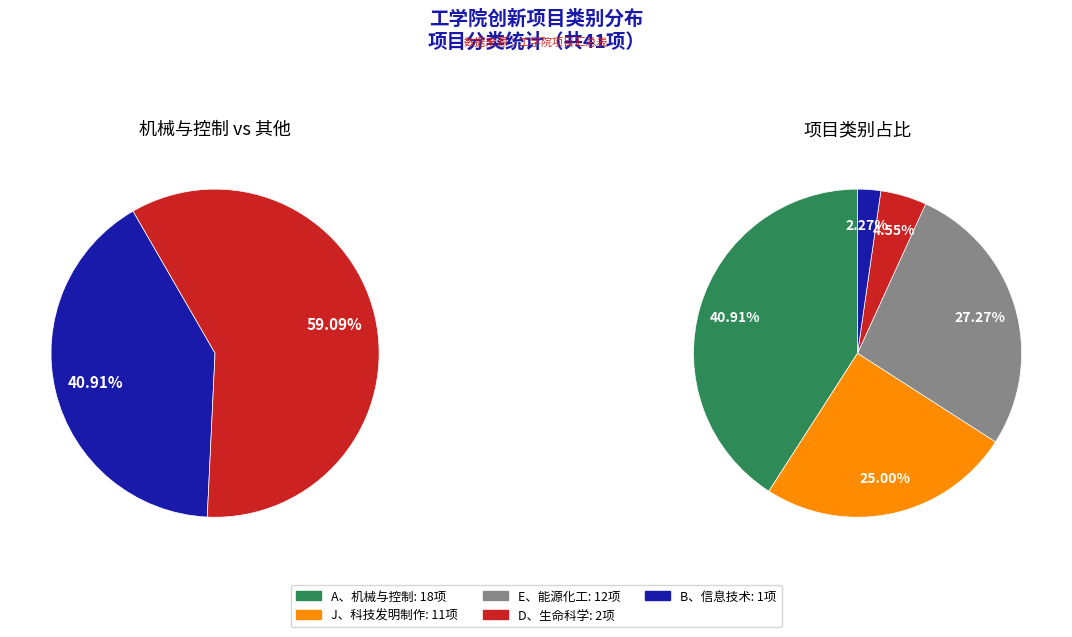

Combined, what portion of the pie is A、机械与控制 and E、能源化工?

68.2%